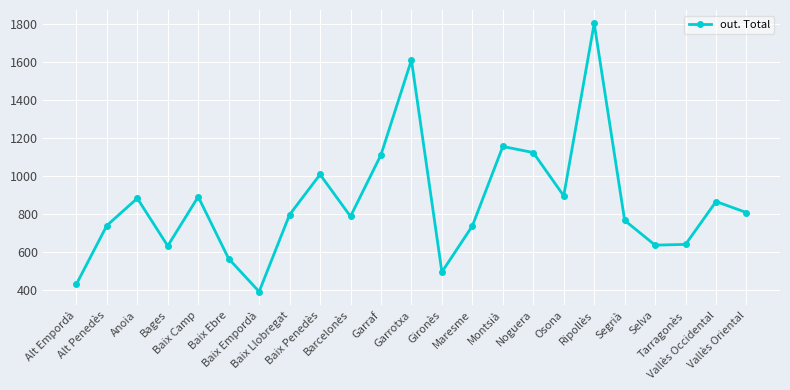

What is the value of the 17th point from the left?

897